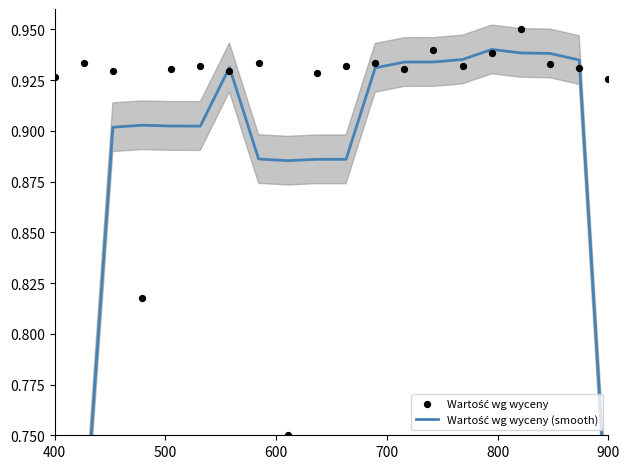

Which series reaches the maximum Y coordinate?

Wartość wg wyceny